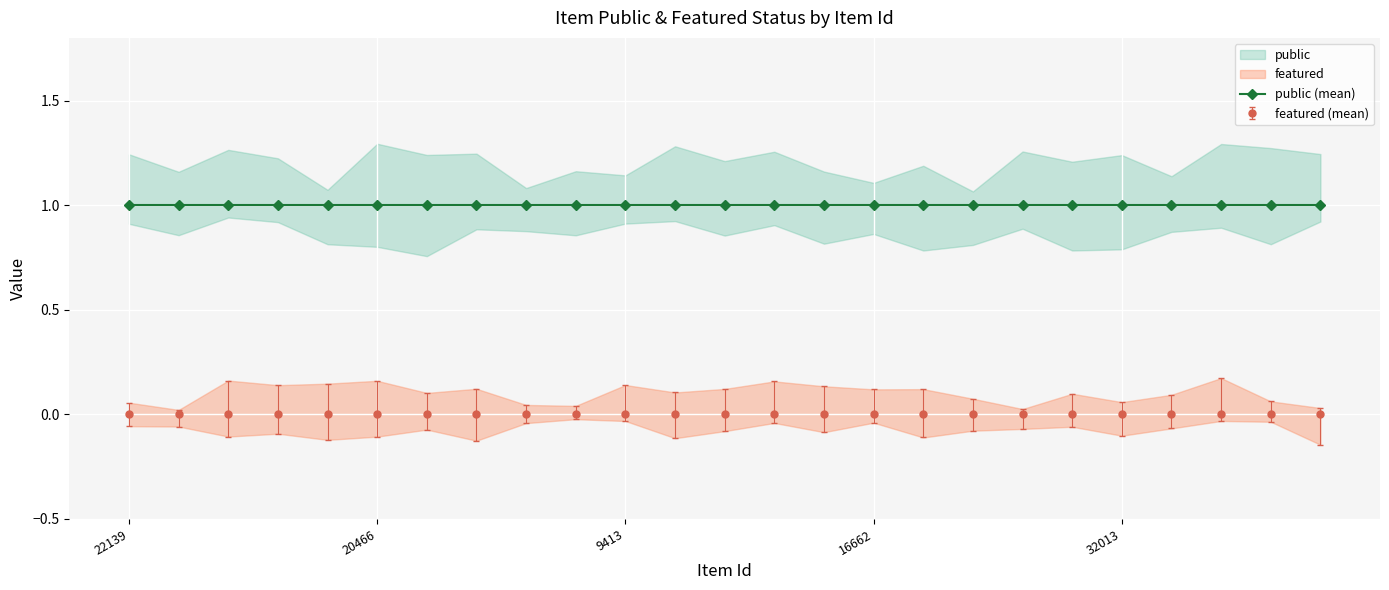

At which label is public closest to 1?

22139